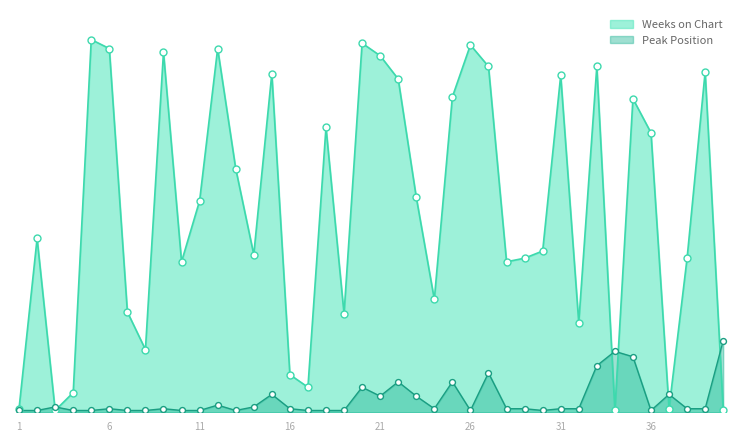

Which series contains the lowest Y value?

Weeks on Chart